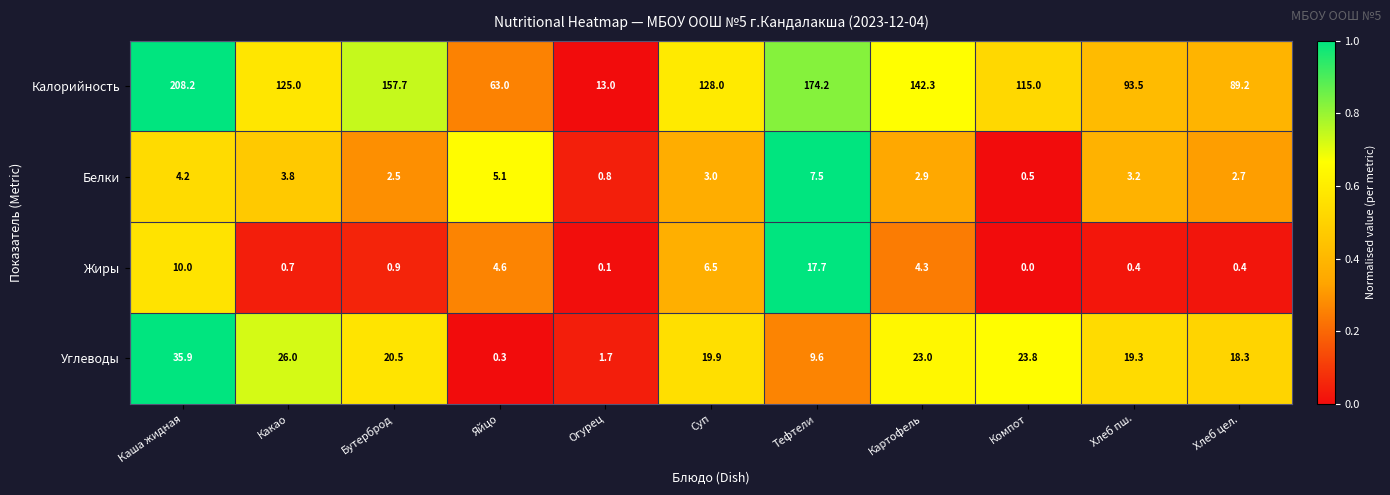

True or false: Углеводы has a value of 0.3 at Яйцо.

True